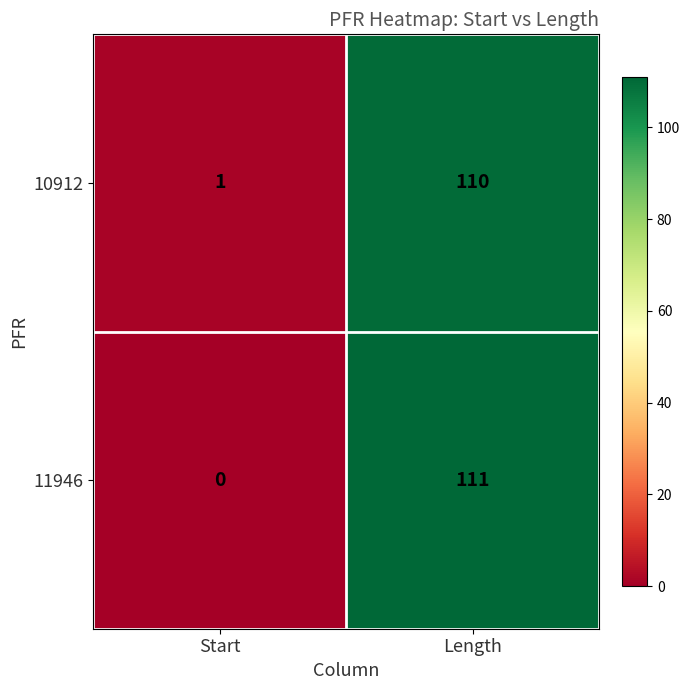

Is the value of 11946 at Length greater than the value of 10912 at Length?

Yes